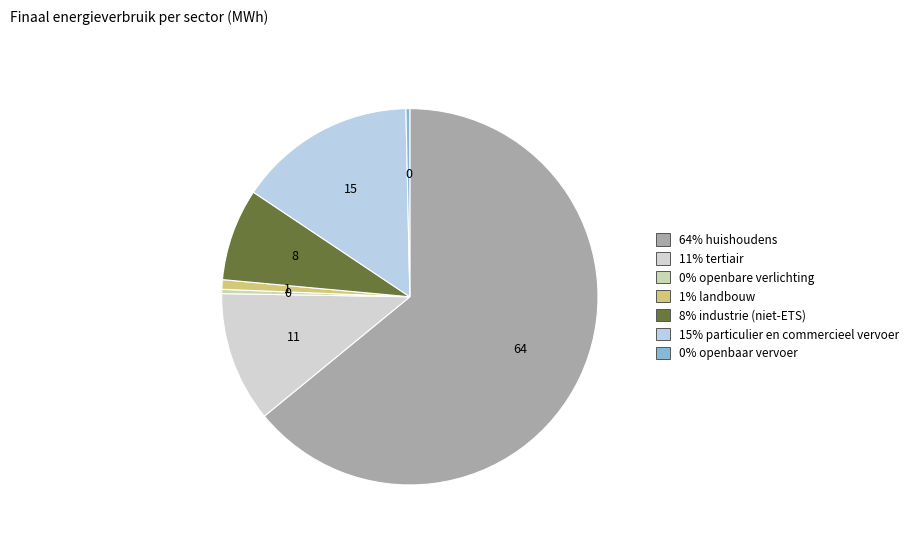

To the nearest percent, what is the difference between the largest and smallest slice percentages?

64%